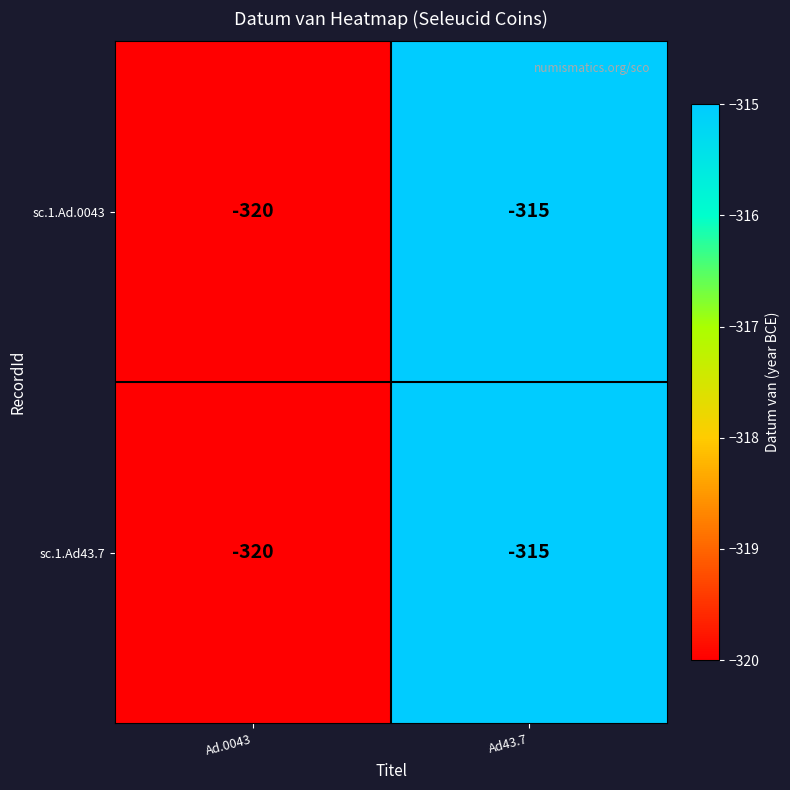

The value of sc.1.Ad.0043 at Ad43.7 is -315. True or false?

True